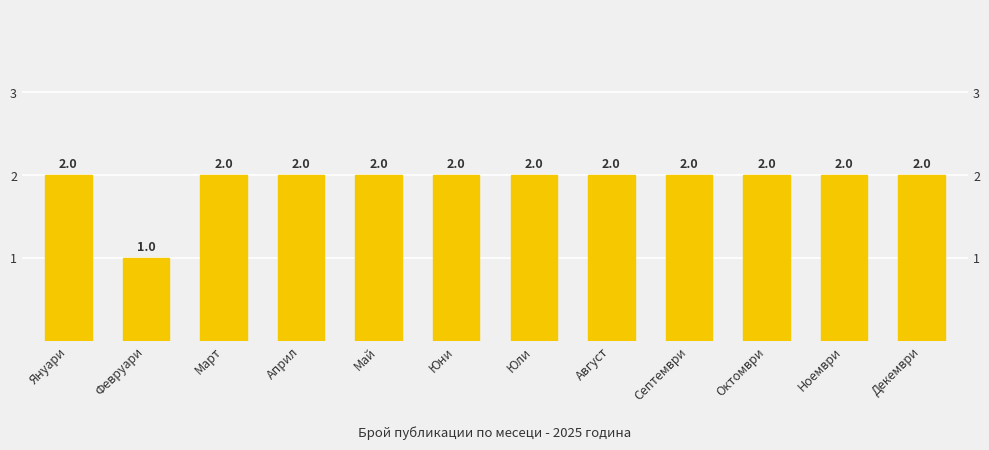

What is the approximate value at Август?

2